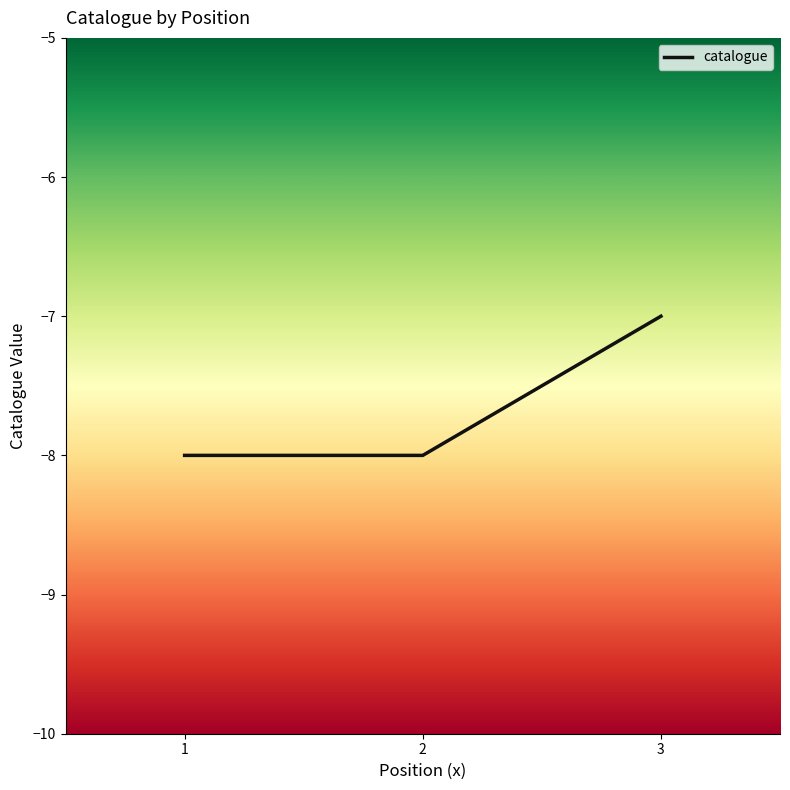

Between 3 and 1, which is larger?

3